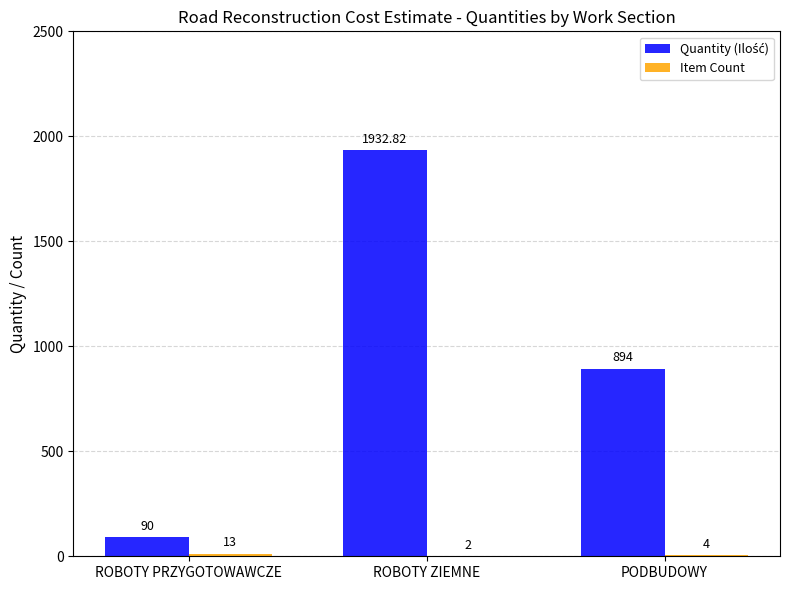

At which category is the sum across all series the highest?

ROBOTY ZIEMNE